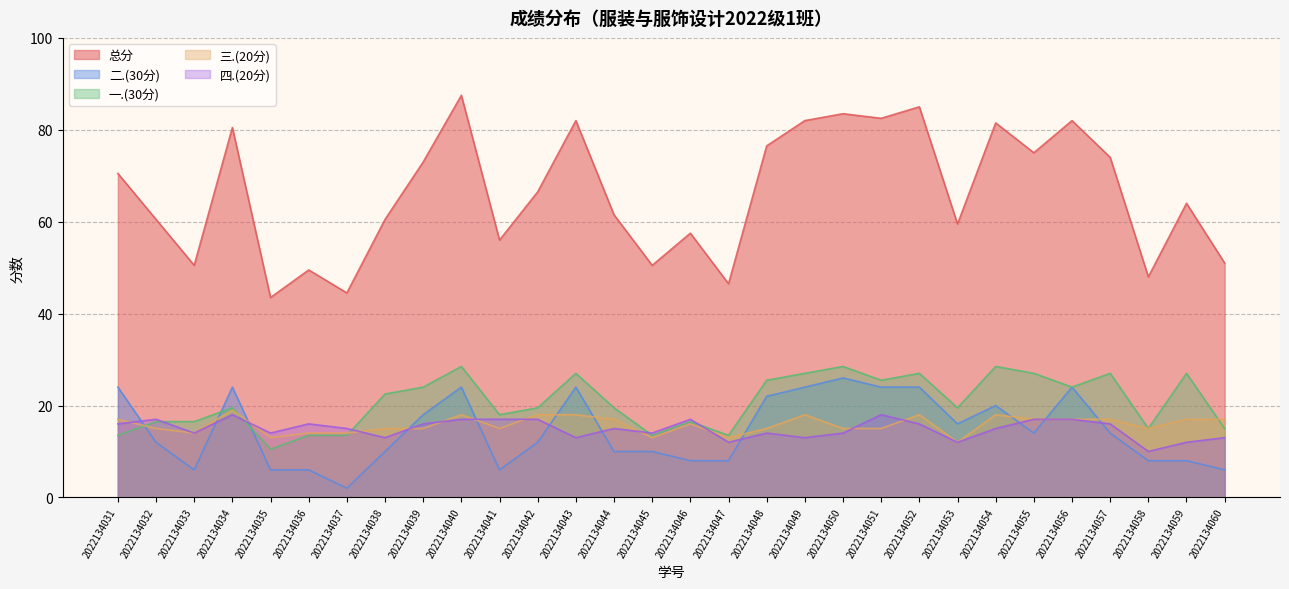

At which label does 三.(20分) first exceed 16?

2022134031